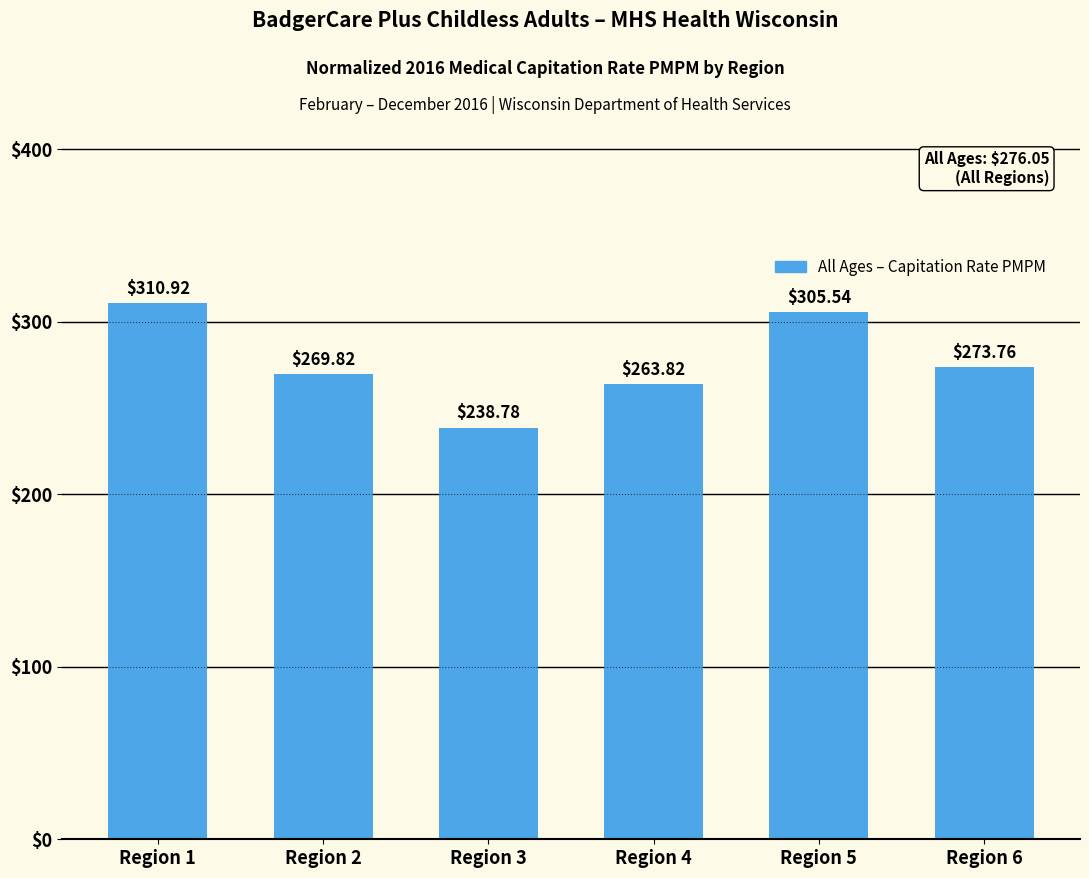

What is the approximate value at Region 1?

310.9